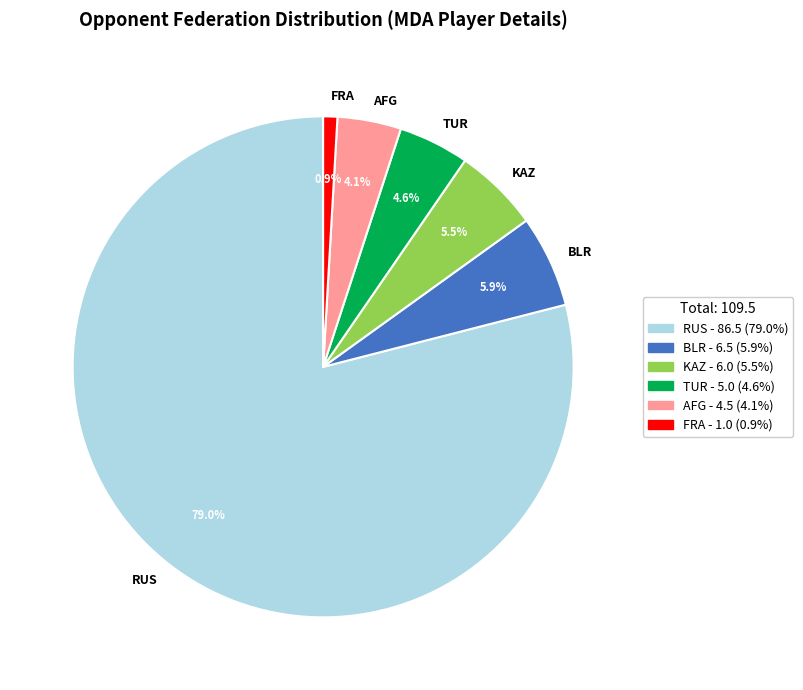

The BLR slice represents 6% of the pie. True or false?

True